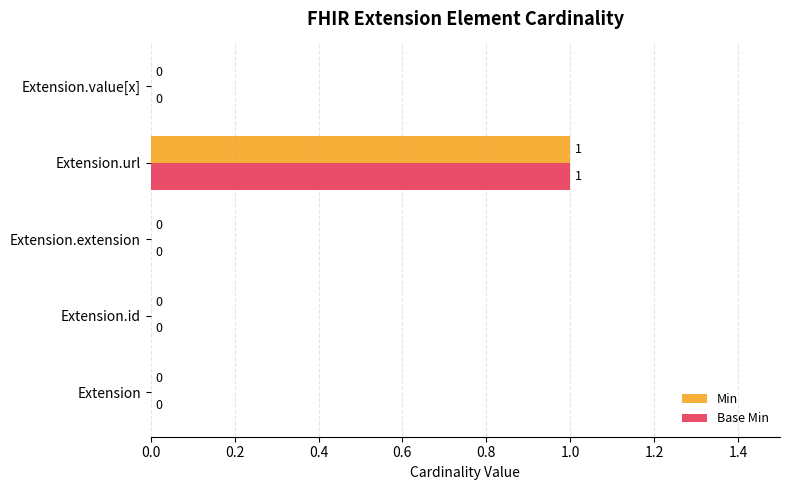

Count the number of data series in this chart.

2